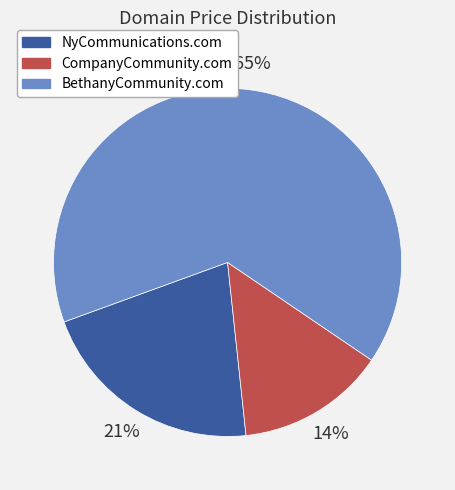

How many slices are in this pie chart?

3